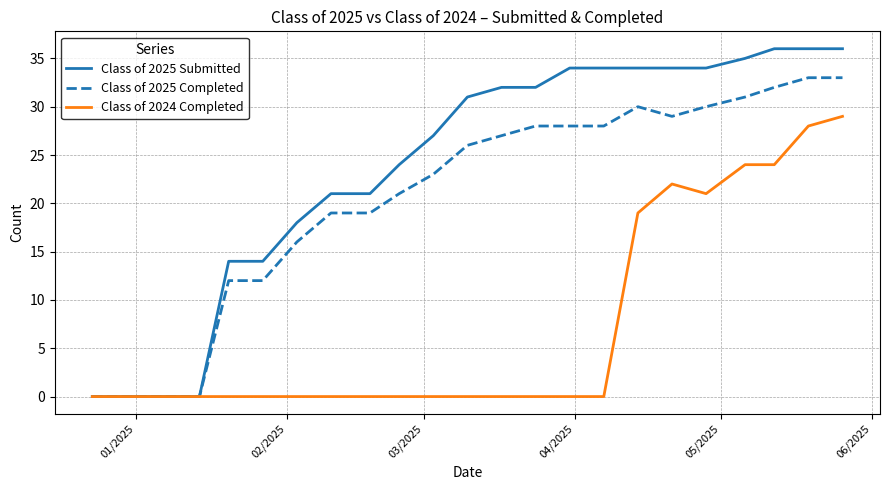

Which series has the largest total across all categories?

Class of 2025 Submitted